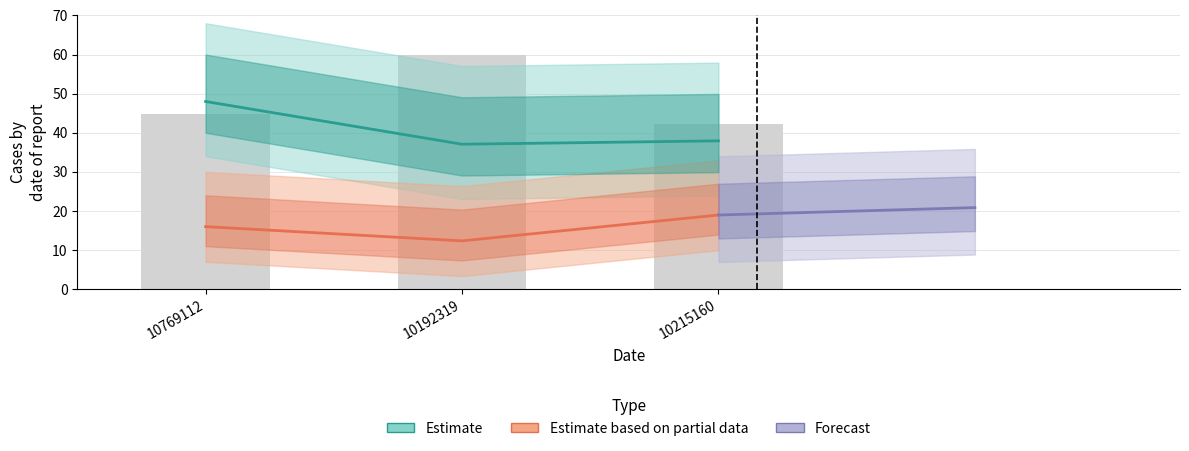

Which has a higher value, 10769112 or 10215160?

10769112